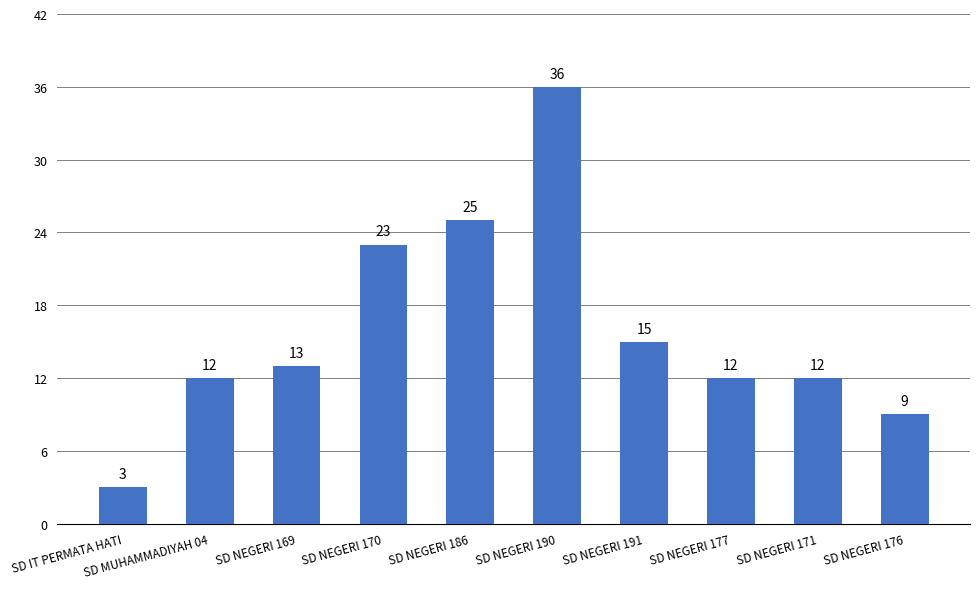

What is the label of the 1st bar from the right?

SD NEGERI 176